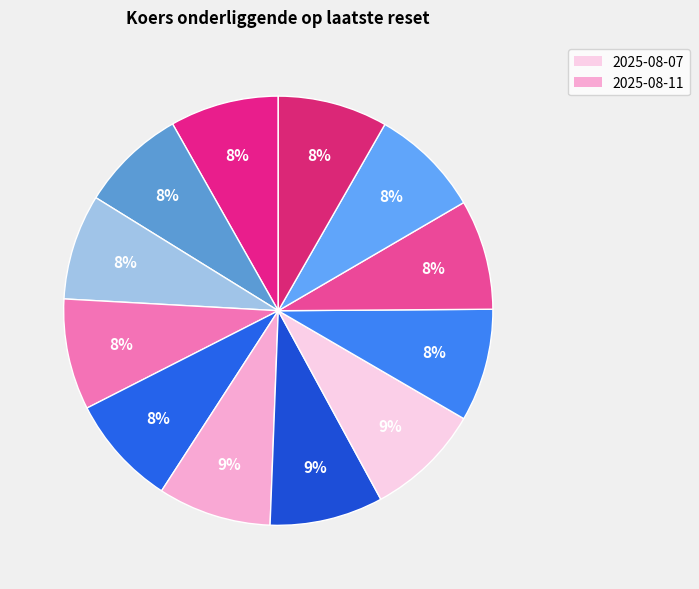

How many slices are in this pie chart?

12